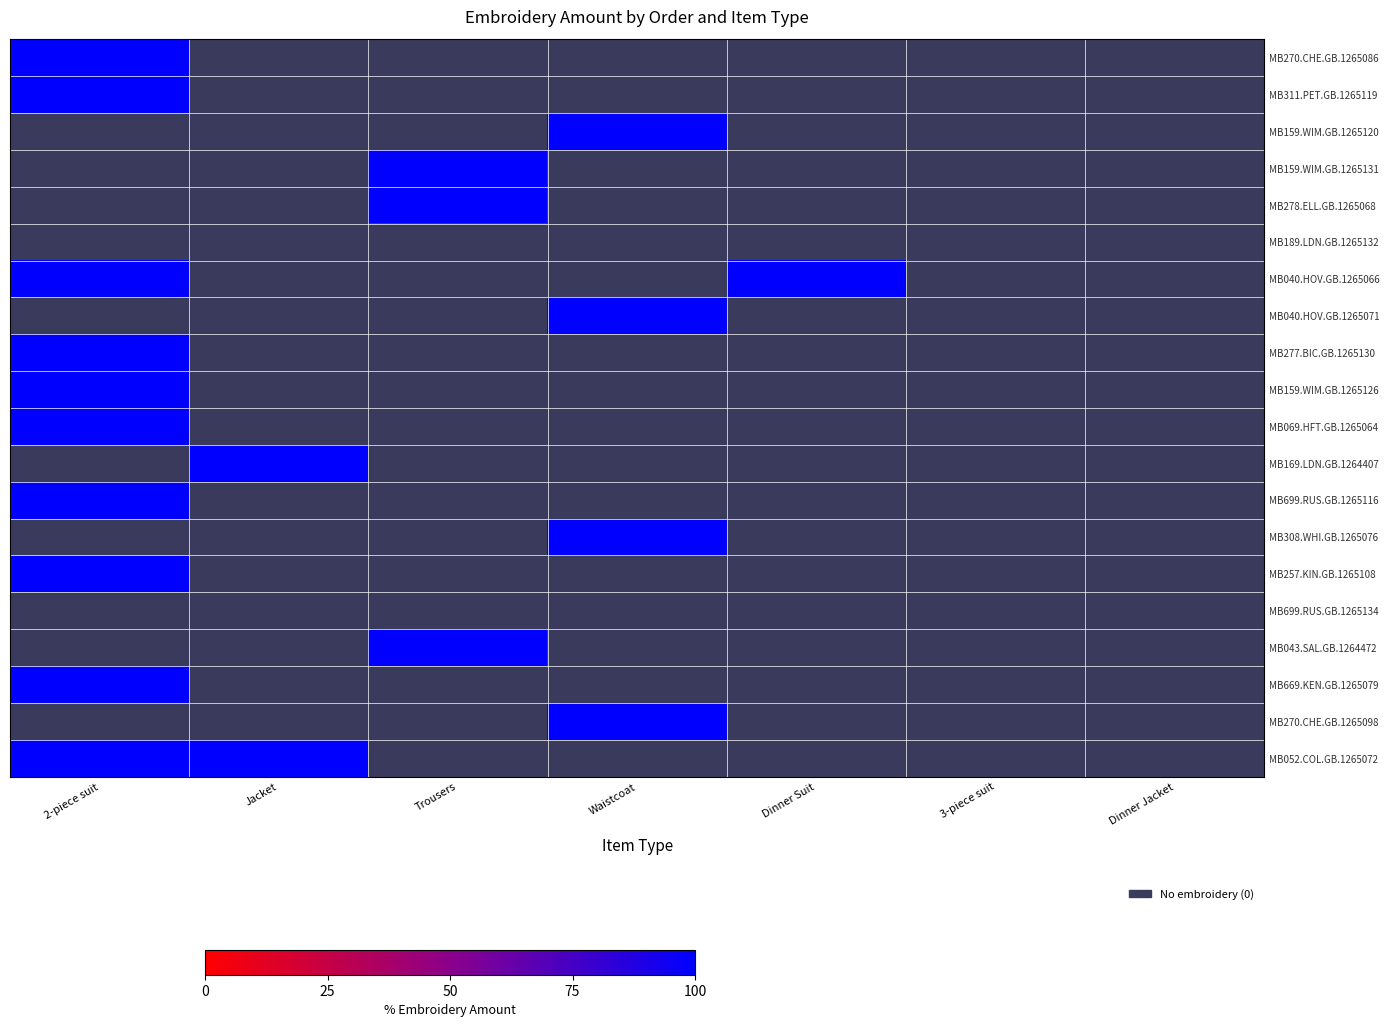

Between Waistcoat and Dinner Suit, which is larger?

Waistcoat